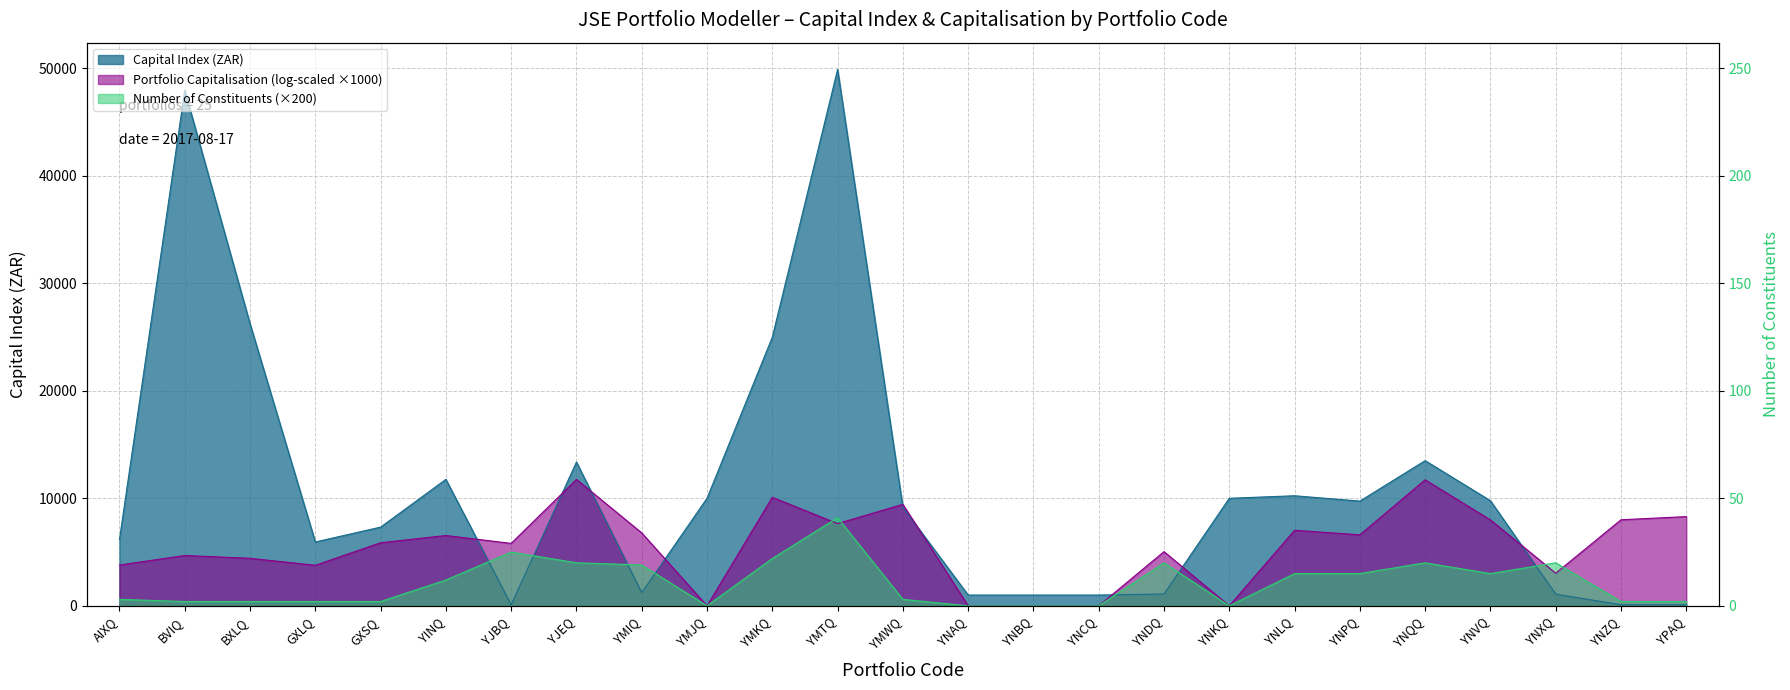

Which series has the largest total across all categories?

Capital Index (ZAR)